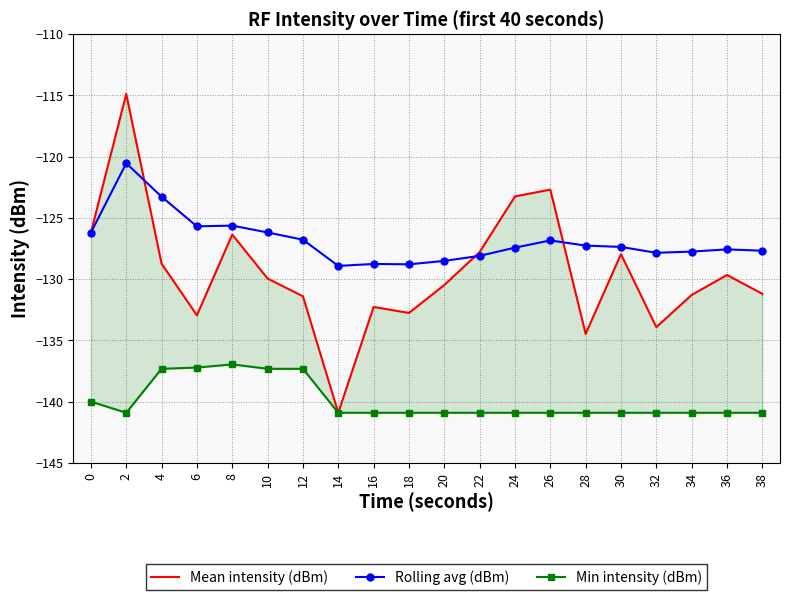

Rank the categories by Rolling avg (dBm) value from highest to lowest.

2, 4, 8, 6, 10, 0, 12, 26, 28, 30, 24, 36, 38, 34, 32, 22, 20, 16, 18, 14